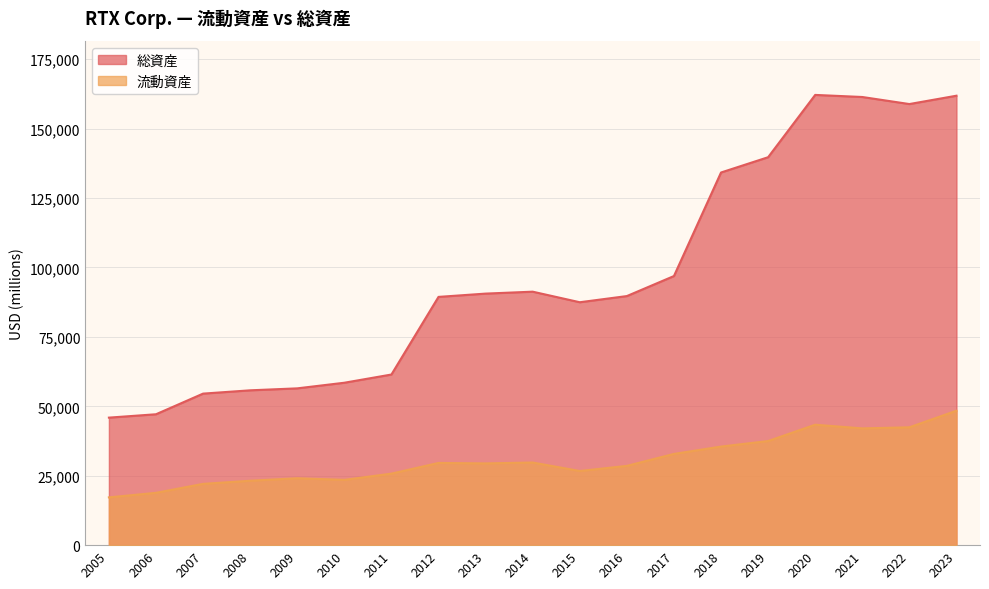

Reading left to right, what are all the values shown in this chart?

流動資産: 2005=17206	2006=18844	2007=22071	2008=23194	2009=24099	2010=23510	2011=25758	2012=29610	2013=29442	2014=29758	2015=26706	2016=28550	2017=32858	2018=35503	2019=37497	2020=43376	2021=42050	2022=42443	2023=48417
総資産: 2005=45925	2006=47141	2007=54575	2008=55762	2009=56469	2010=58493	2011=61452	2012=89409	2013=90594	2014=91289	2015=87484	2016=89706	2017=96920	2018=134211	2019=139716	2020=162153	2021=161404	2022=158864	2023=161869